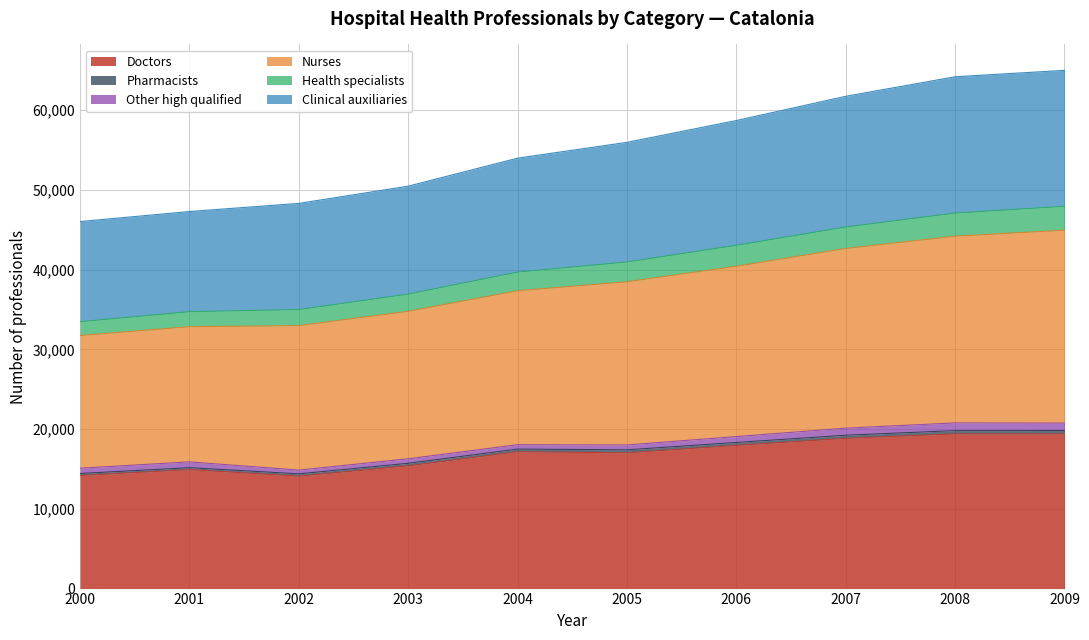

What is the minimum value for Doctors?

14097